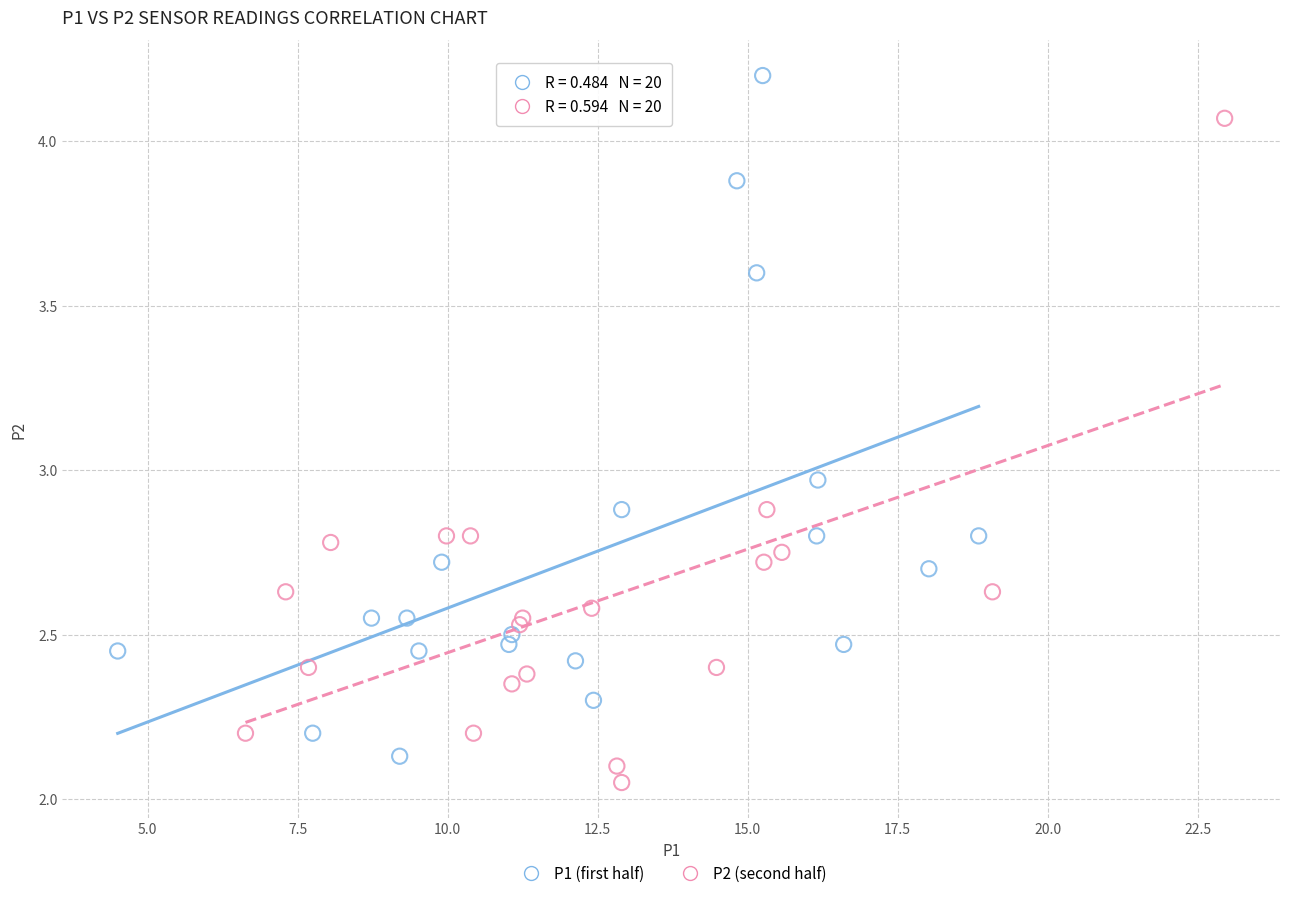

Which series reaches the maximum Y coordinate?

P1 (first half)